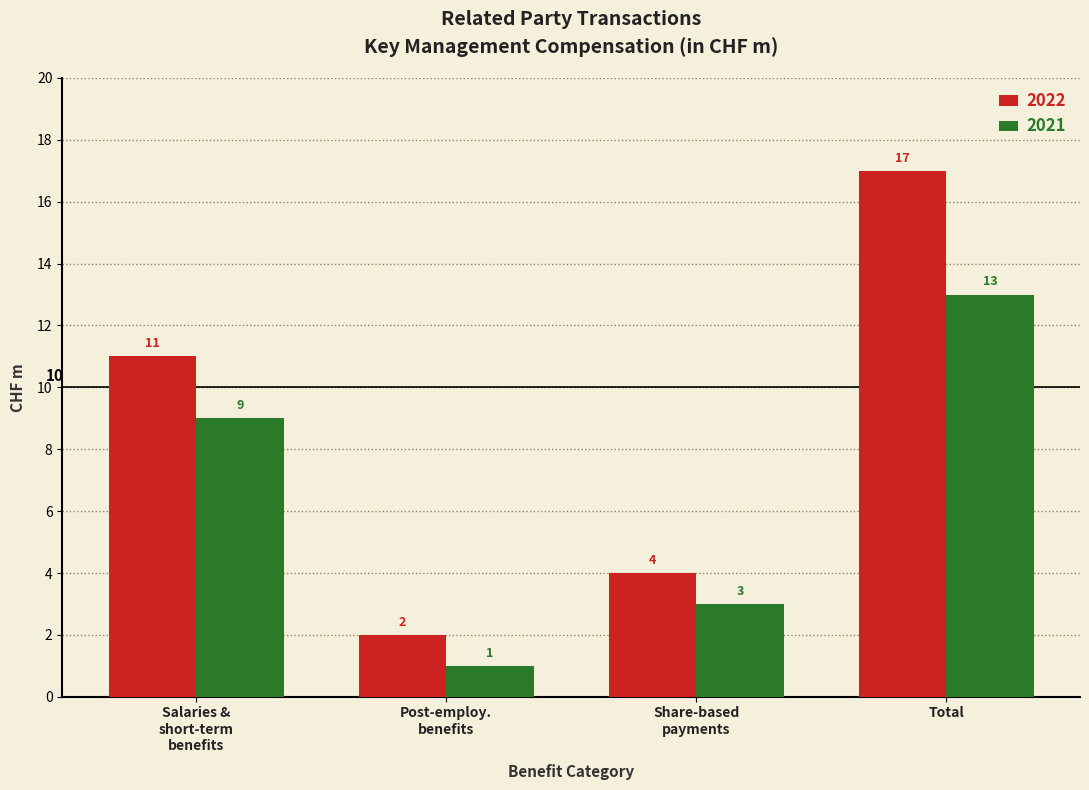

At which category is the sum across all series the highest?

Total